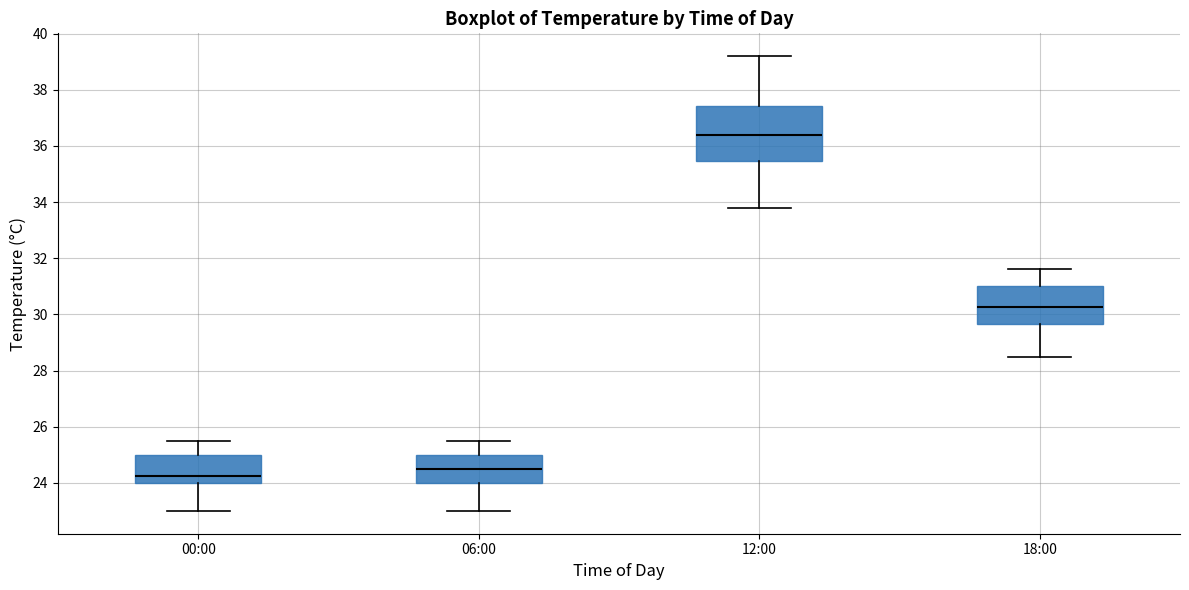

Where is the lower edge of the box for 12:00 on the y-axis? The values are not printed on the chart, so give them approximately, as read against the axis.

35.4